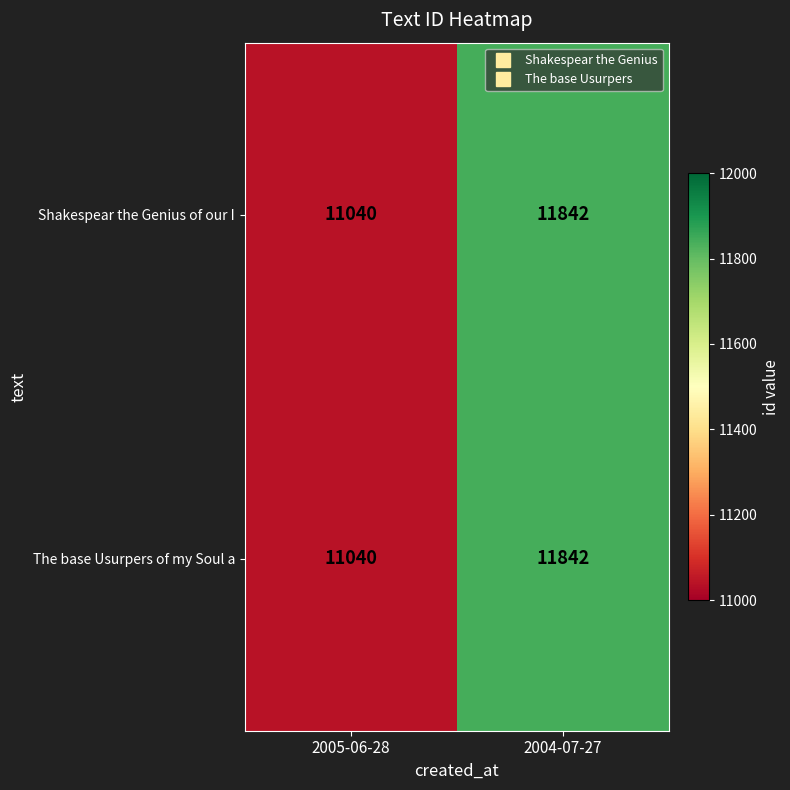

List the labels in order of Shakespear the Genius of our I value, smallest first.

2005-06-28, 2004-07-27